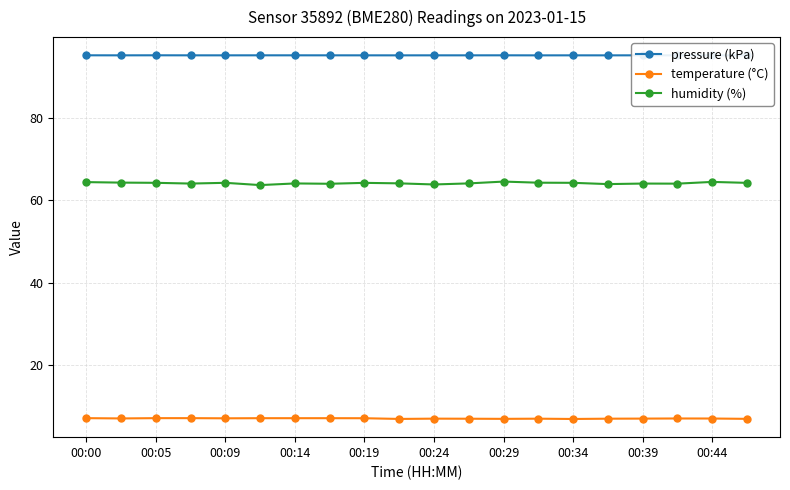

Which series has the largest range (max minus min)?

humidity (%)